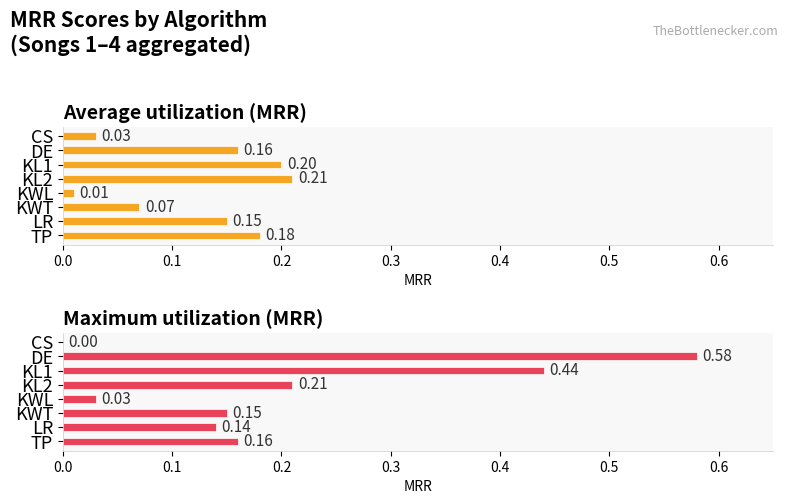

At CS, list the series in order from largest to smallest.

Average utilization (MRR), Maximum utilization (MRR)